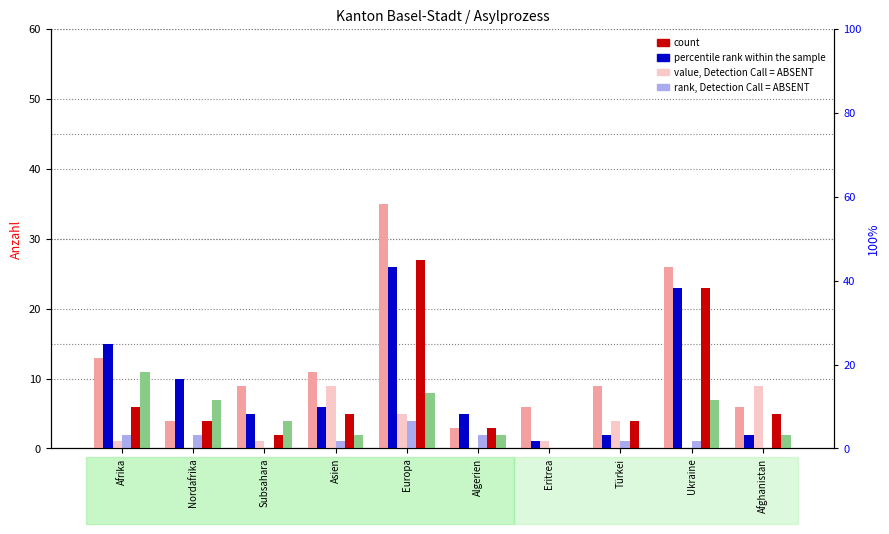

What is the spread (max minus min) of values at Asien?

10